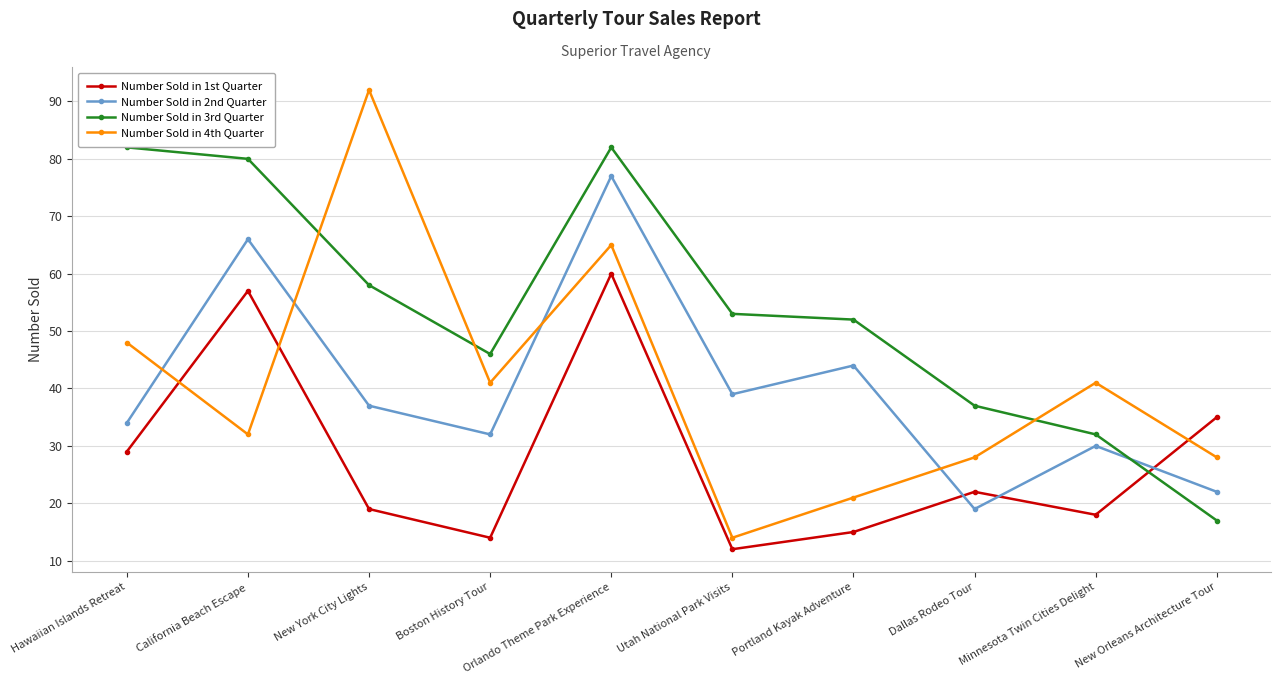

How many times do Number Sold in 4th Quarter and Number Sold in 3rd Quarter cross each other?

3